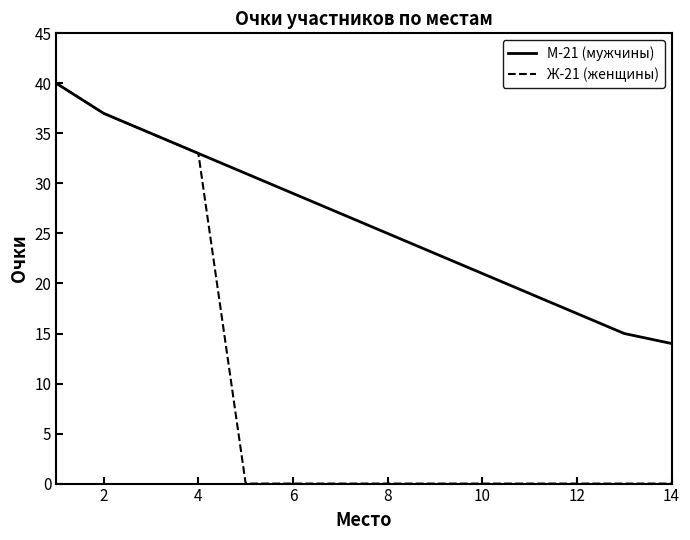

Which series has the largest total across all categories?

М-21 (мужчины)